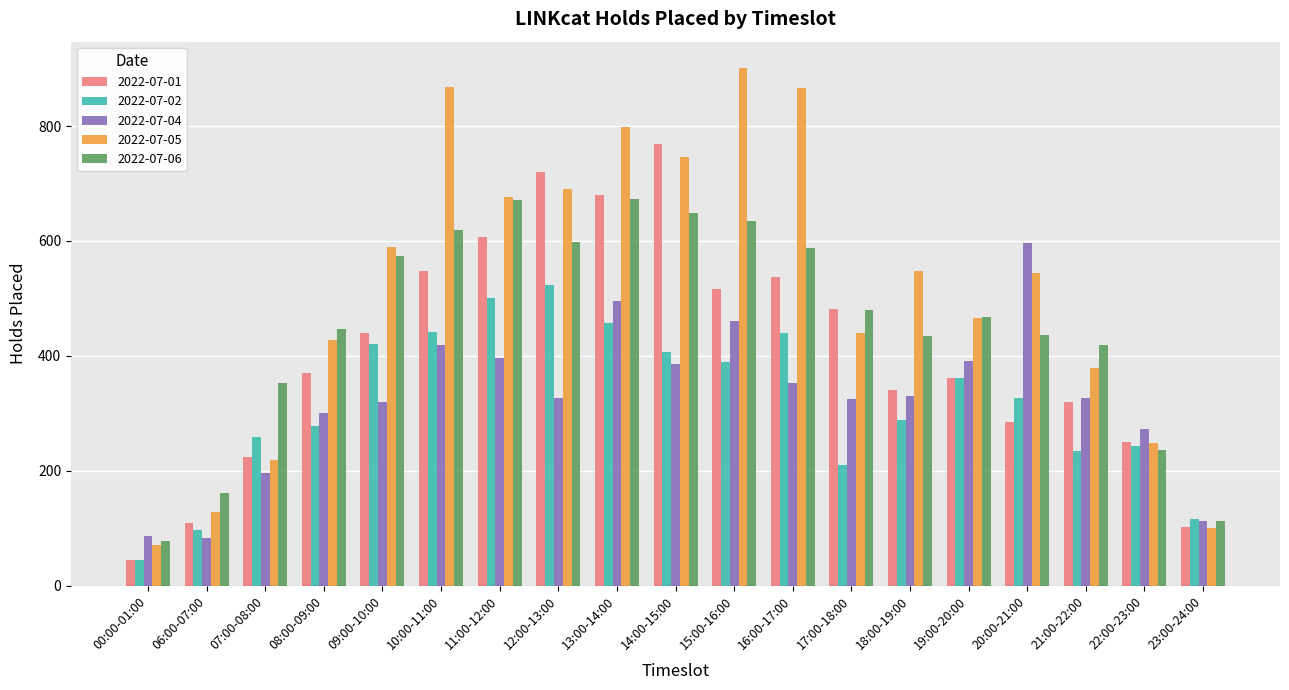

Between 07:00-08:00 and 16:00-17:00, which series saw the biggest shift?

2022-07-05